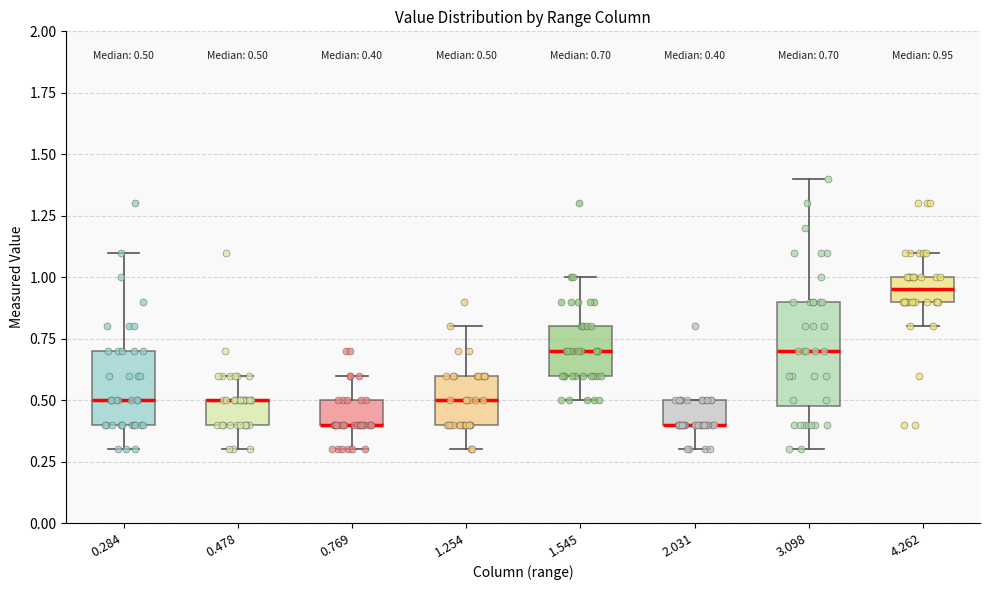

Comparing the boxes themselves (not the whiskers), which one is the tallest?

3.098